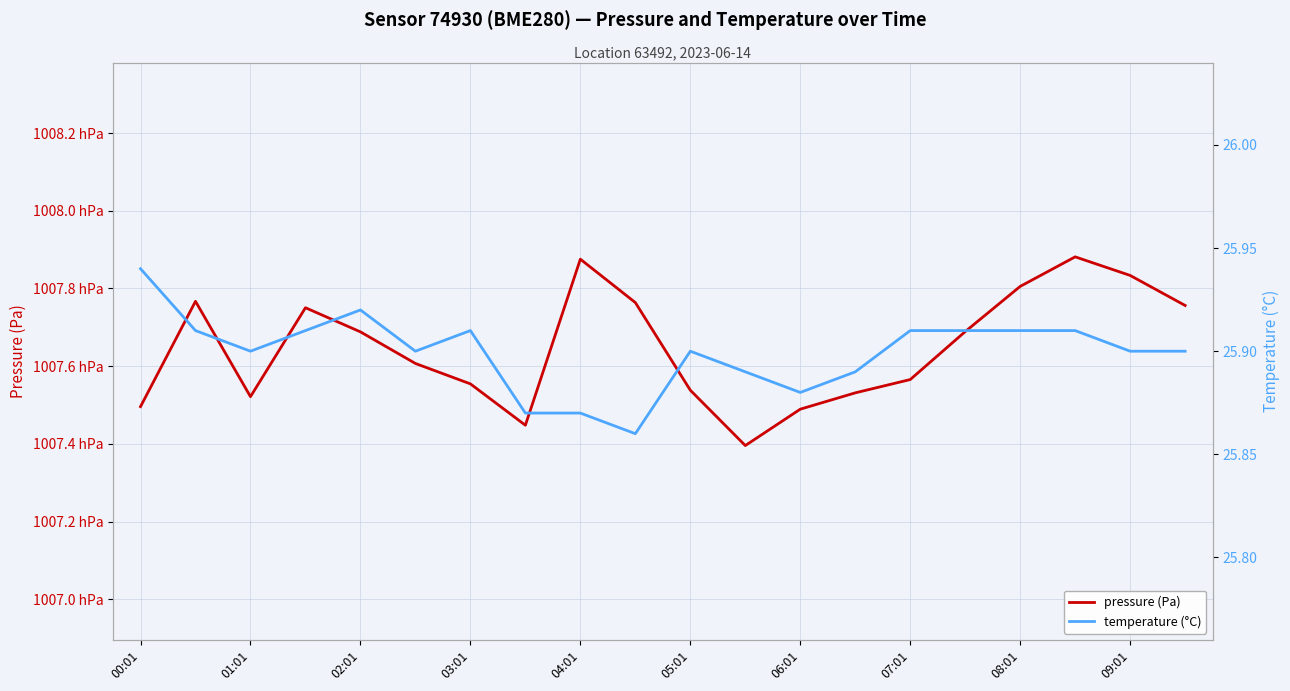

How many data points does each series have?

20